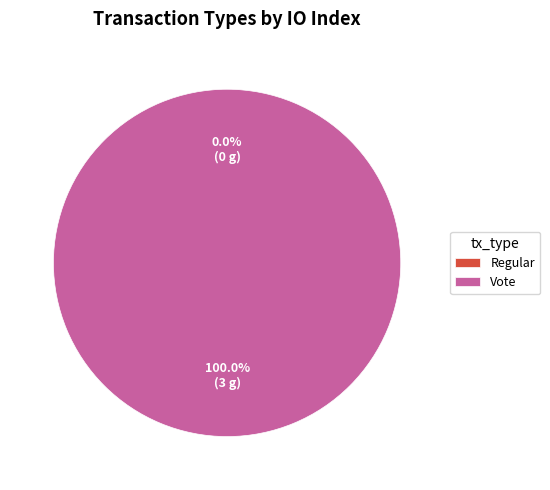

What percentage is NOT represented by Regular?

100.0%